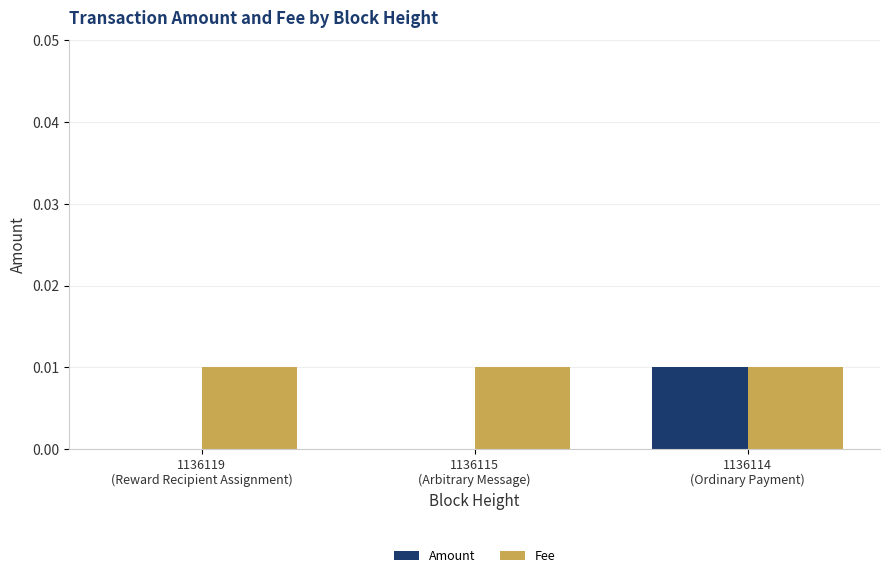

The value of Amount at 1136114
(Ordinary Payment) is 0.0. True or false?

True